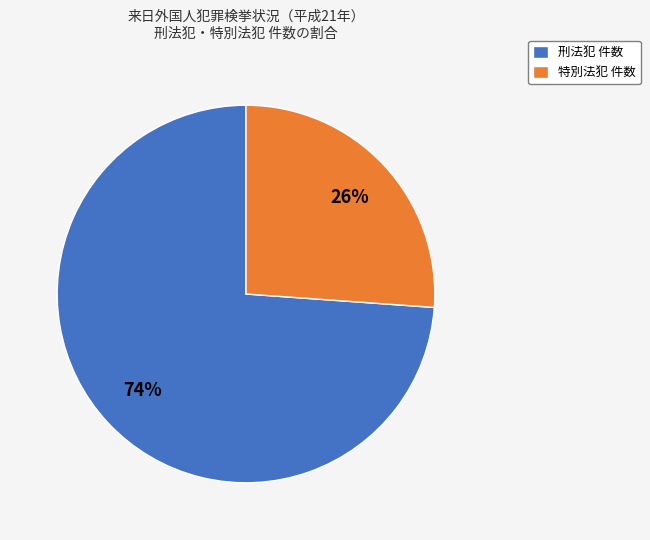

Is there any slice that represents more than half of the pie?

Yes